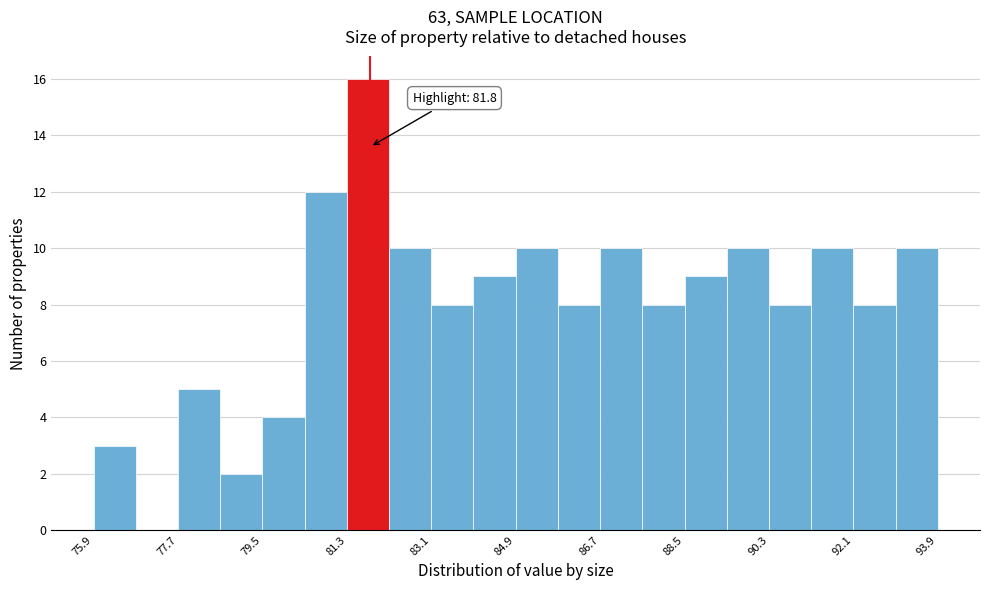

Which range on the x-axis has the tallest bar?

81.3 to 82.2